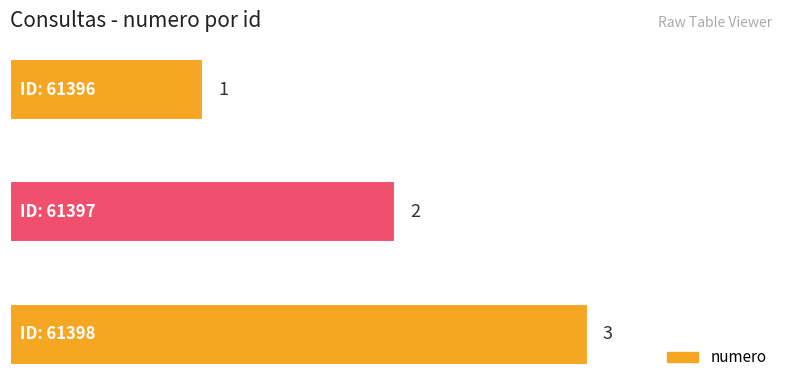

How many values are between 1 and 3?

3